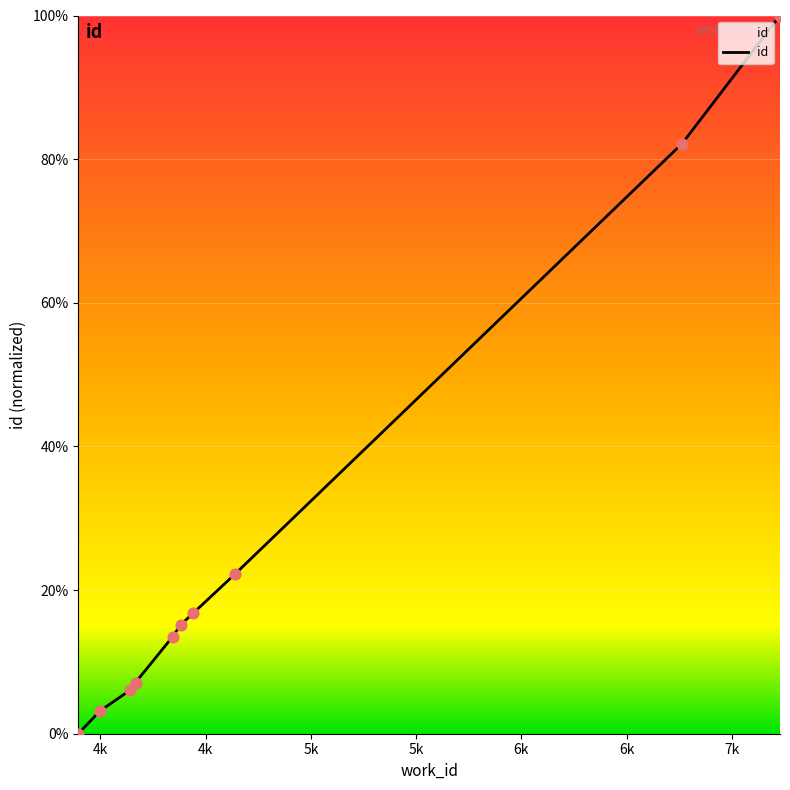

What is the difference between the maximum and minimum values?

100.0